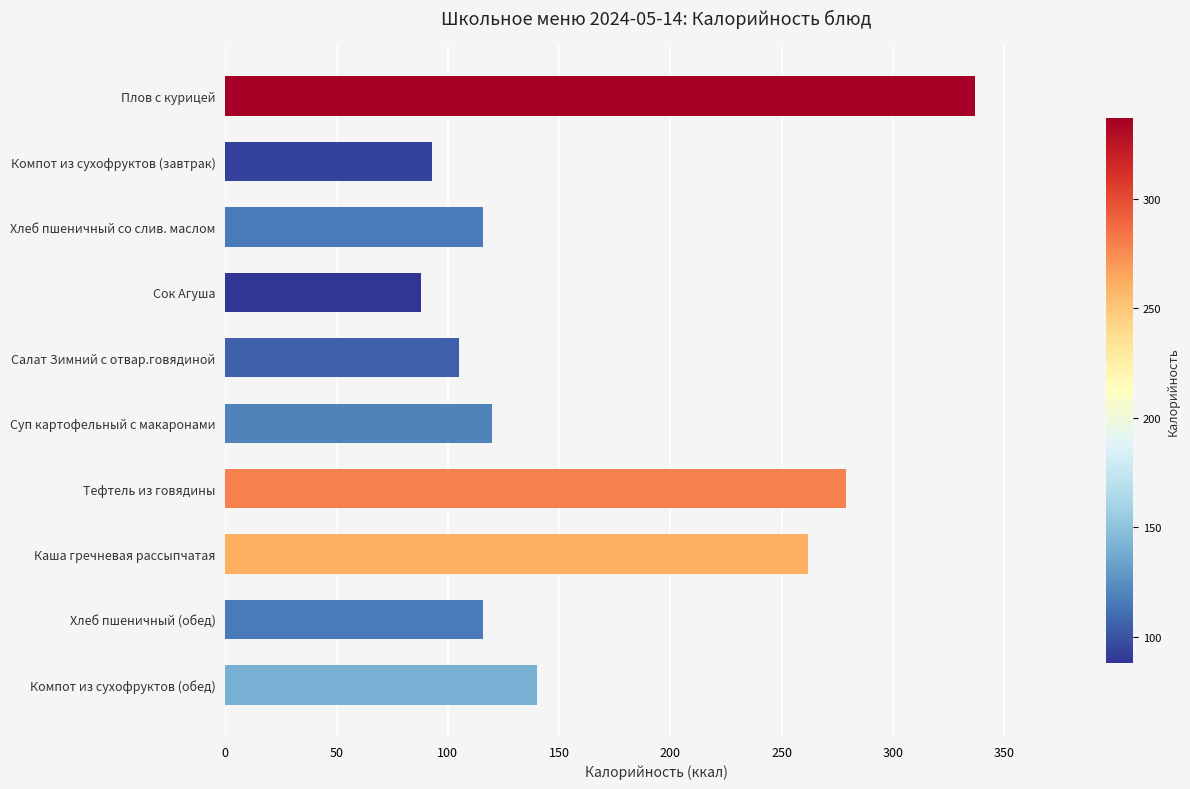

What is the label of the 6th bar from the bottom?

Салат Зимний с отвар.говядиной